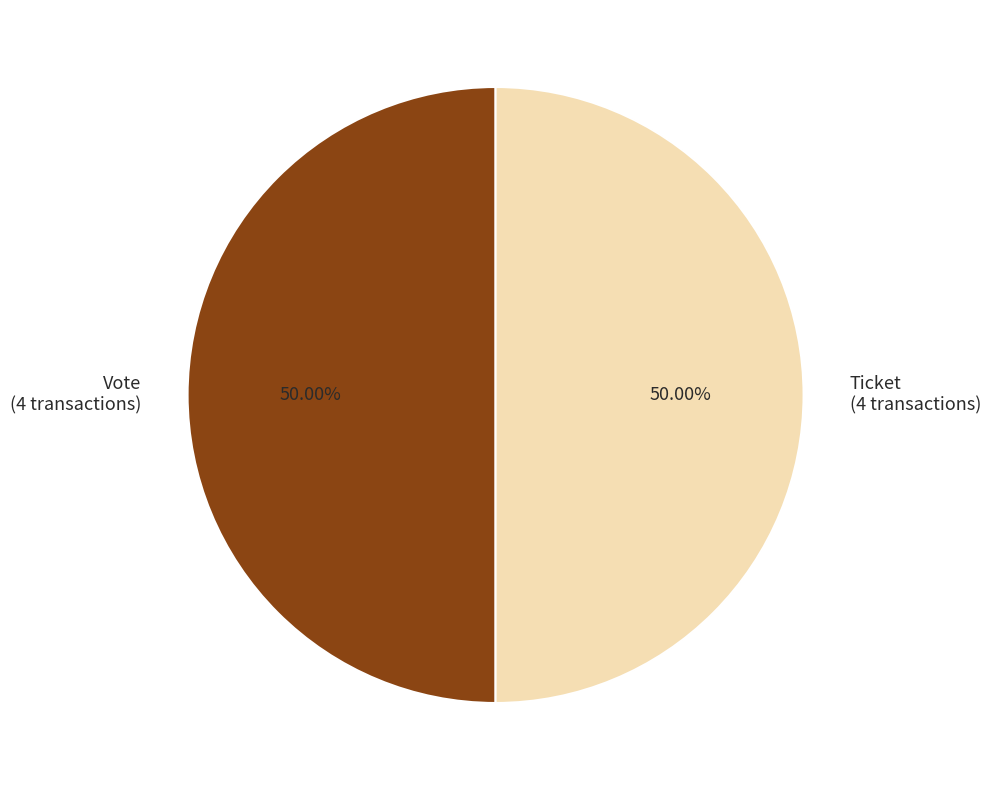

Do Ticket (4 transactions) and Vote (4 transactions) together represent more than half of the pie?

Yes